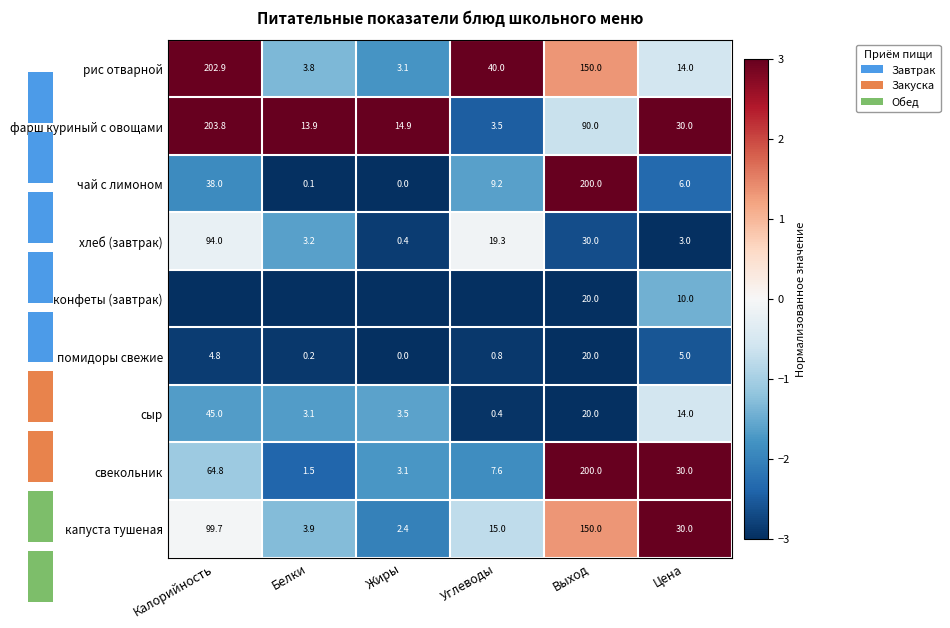

Is the value of помидоры свежие at Углеводы greater than the value of фарш куриный с овощами at Углеводы?

No